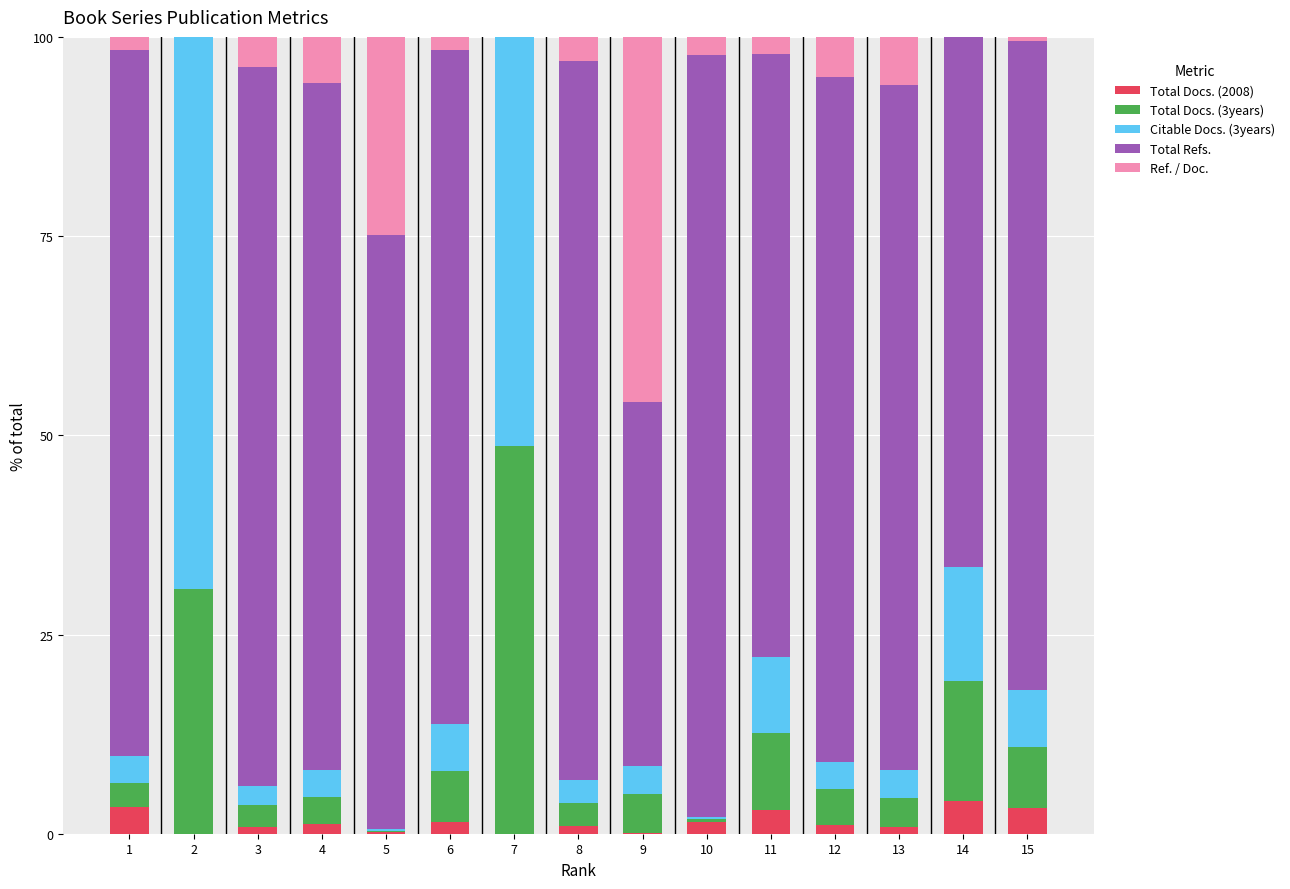

Read the Total Docs. (2008) value at 5.

0.2